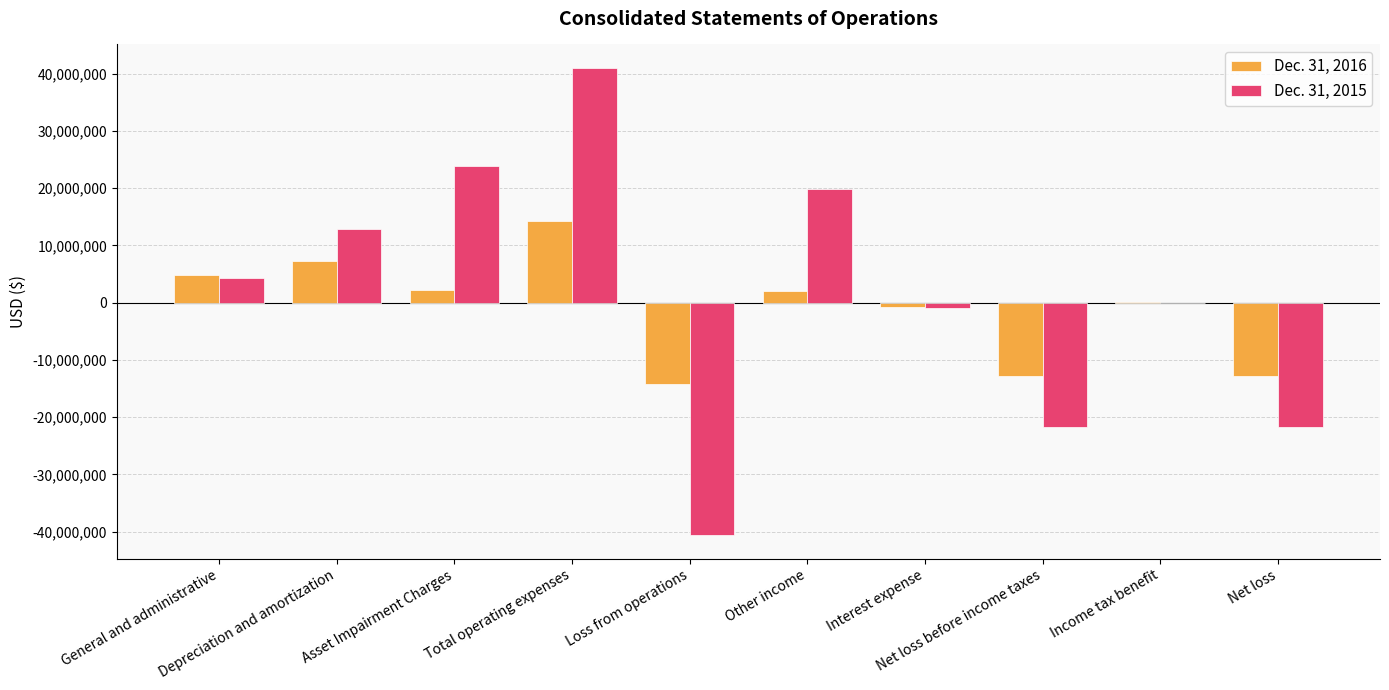

What is the approximate value of Dec. 31, 2015 at Net loss, to the nearest 50?

-21643000